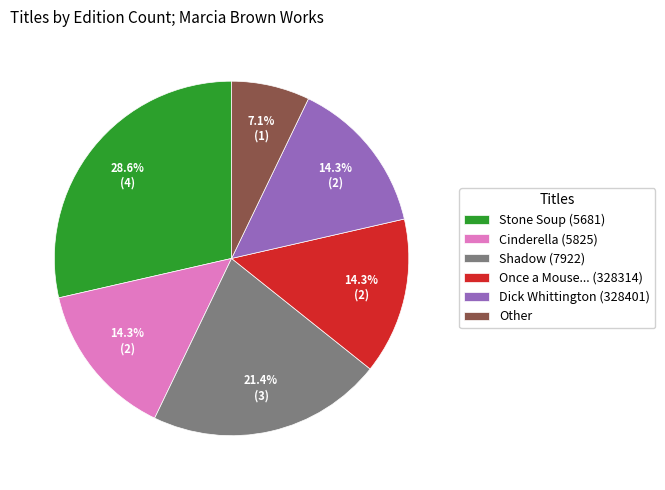

What is the ratio of the value at Other to the value at Once a Mouse... (328314)?

0.5